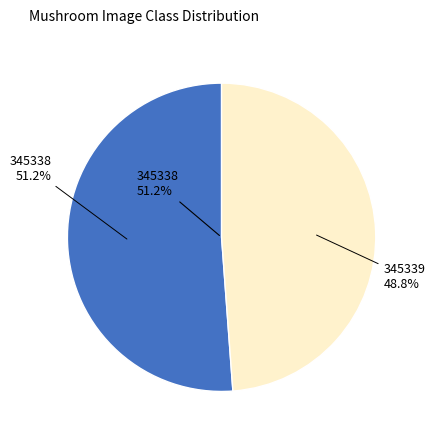

What percentage is NOT represented by 345338?

48.8%